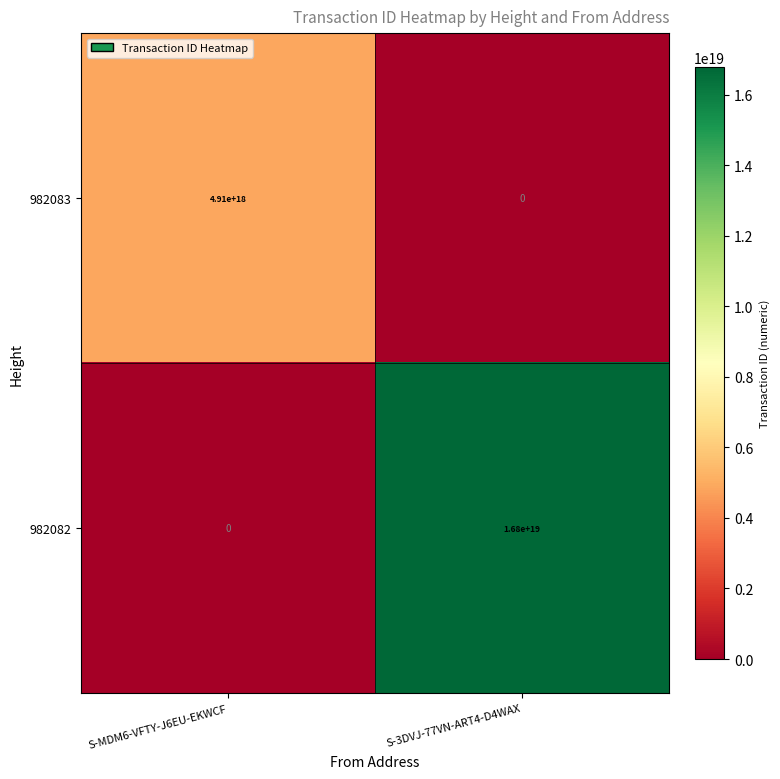

True or false: 982082 has a value of 6527591853127452672 at S-3DVJ-77VN-ART4-D4WAX.

False